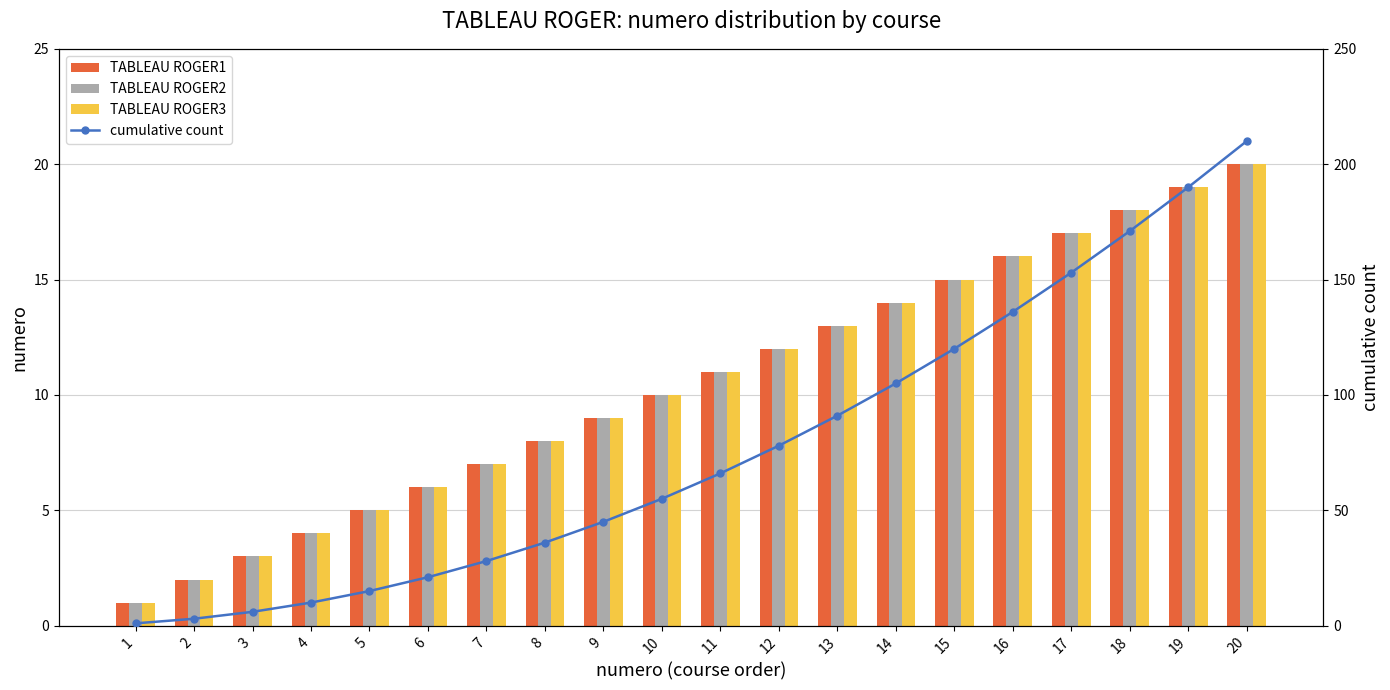

Rank the series at 2 from lowest to highest value.

TABLEAU ROGER1, TABLEAU ROGER2, TABLEAU ROGER3, cumulative count